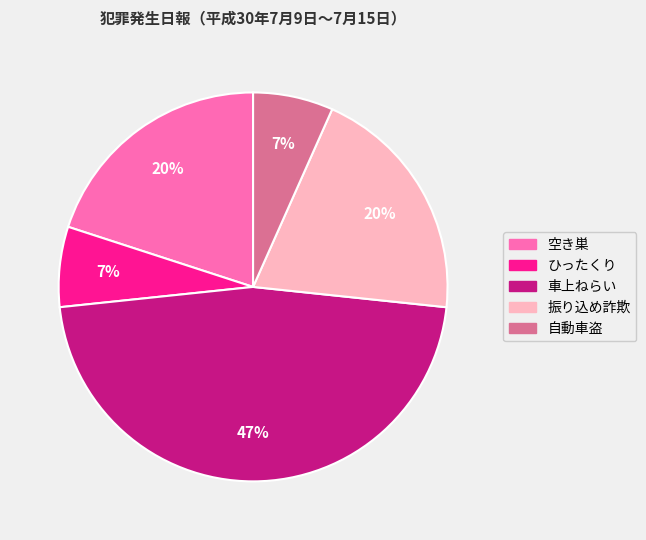

What is the largest slice in the pie chart?

車上ねらい